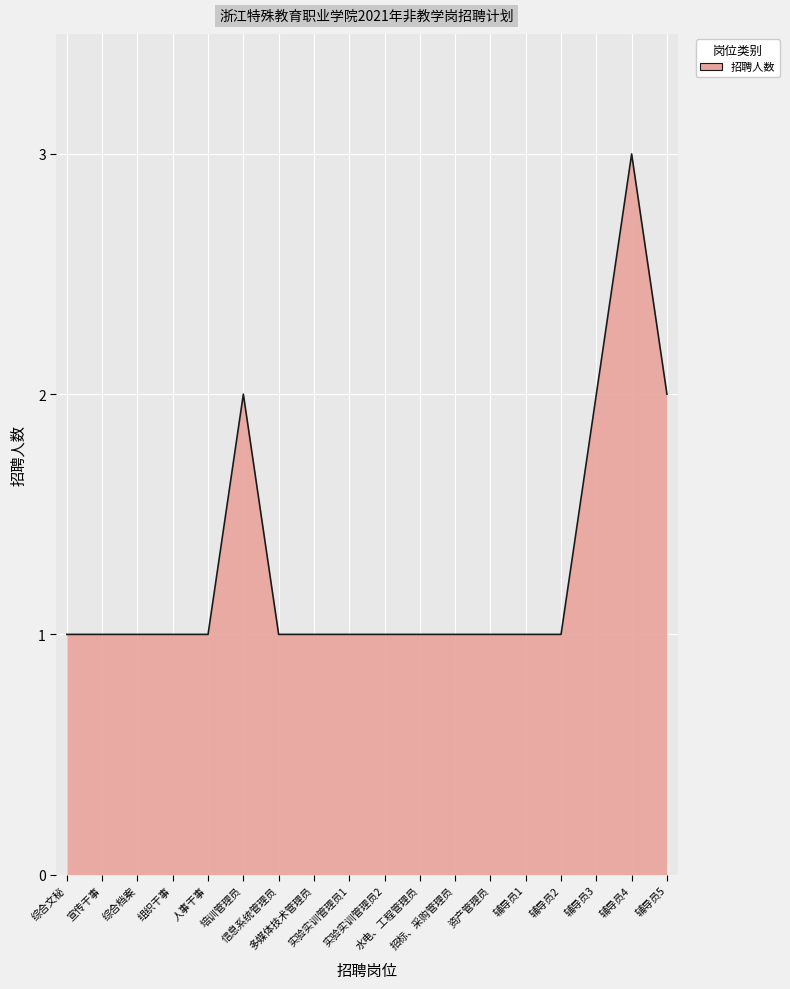

Reading right to left, extract all data points from this chart.

辅导员5=2	辅导员4=3	辅导员3=2	辅导员2=1	辅导员1=1	资产管理员=1	招标、采购管理员=1	水电、工程管理员=1	实验实训管理员2=1	实验实训管理员1=1	多媒体技术管理员=1	信息系统管理员=1	培训管理员=2	人事干事=1	组织干事=1	综合档案=1	宣传干事=1	综合文秘=1